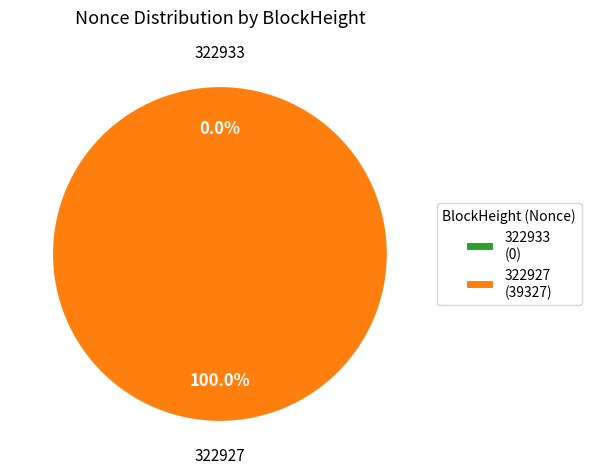

Does any single category account for the majority?

Yes